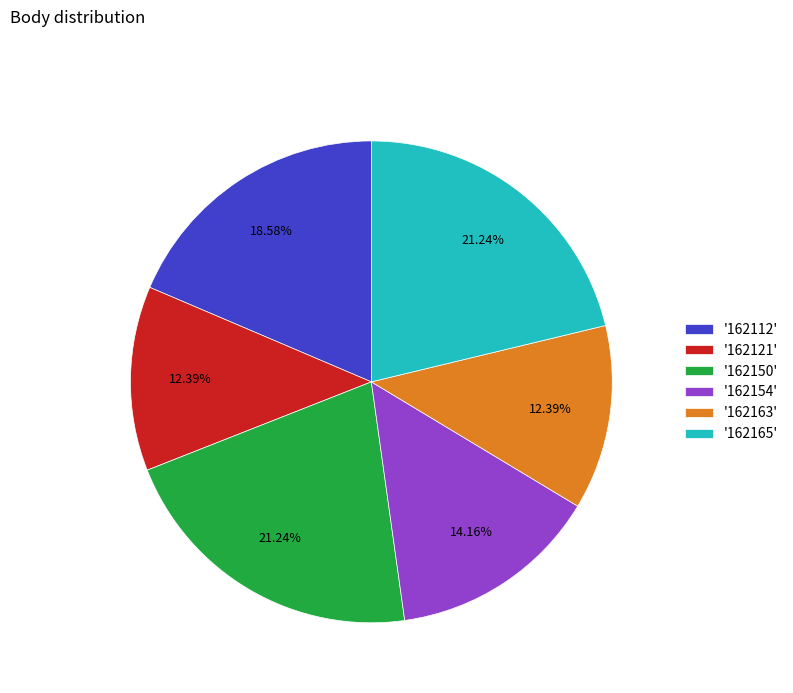

Does any single category account for the majority?

No